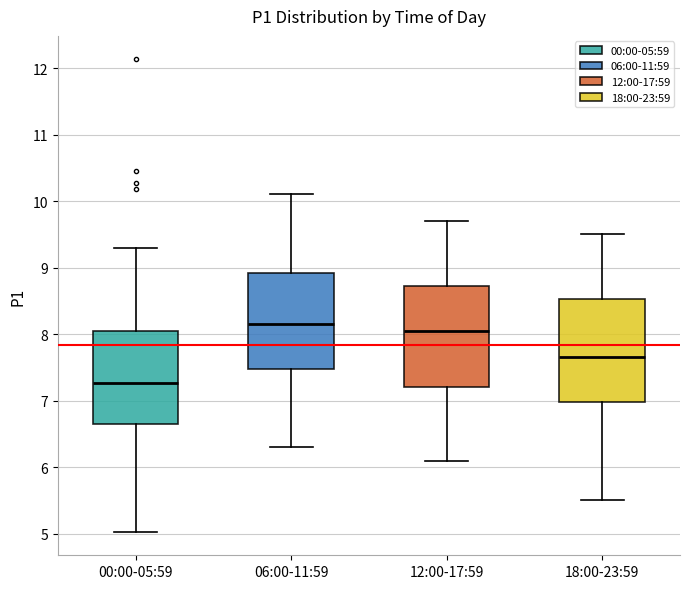

Reading left to right, read every box against the y-axis: the position of its median line, the range the box covers, and the ends of its whiskers. The values are not printed on the chart, so give them approximately, as read against the axis.

00:00-05:59: median 7.3, box 6.6 to 8.0, whiskers 5.0 to 9.3
06:00-11:59: median 8.2, box 7.5 to 8.9, whiskers 6.3 to 10.1
12:00-17:59: median 8.1, box 7.2 to 8.7, whiskers 6.1 to 9.7
18:00-23:59: median 7.7, box 7.0 to 8.5, whiskers 5.5 to 9.5